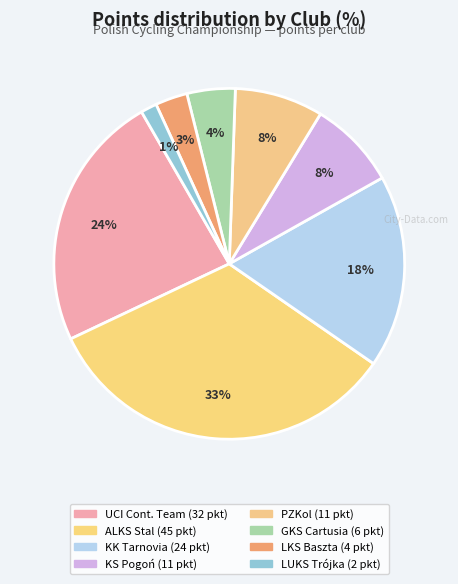

How many segments does this pie chart have?

8